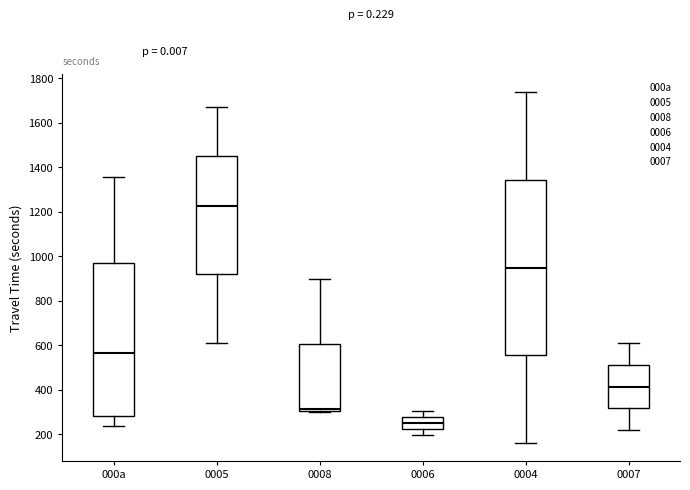

Reading left to right, transcribe this box plot: for each box, give where its median line is, the range the box spans, and where its two whiskers end, as read against the y-axis. The values are not printed on the chart, so give them approximately, as read against the axis.

000a: median 560, box 280 to 960, whiskers 240 to 1360
0005: median 1220, box 920 to 1440, whiskers 620 to 1680
0008: median 320, box 300 to 600, whiskers 300 (just below the box's lower edge) to 900
0006: median 260, box 220 to 280, whiskers 200 to 300
0004: median 960, box 560 to 1340, whiskers 160 to 1740
0007: median 420, box 320 to 520, whiskers 220 to 620